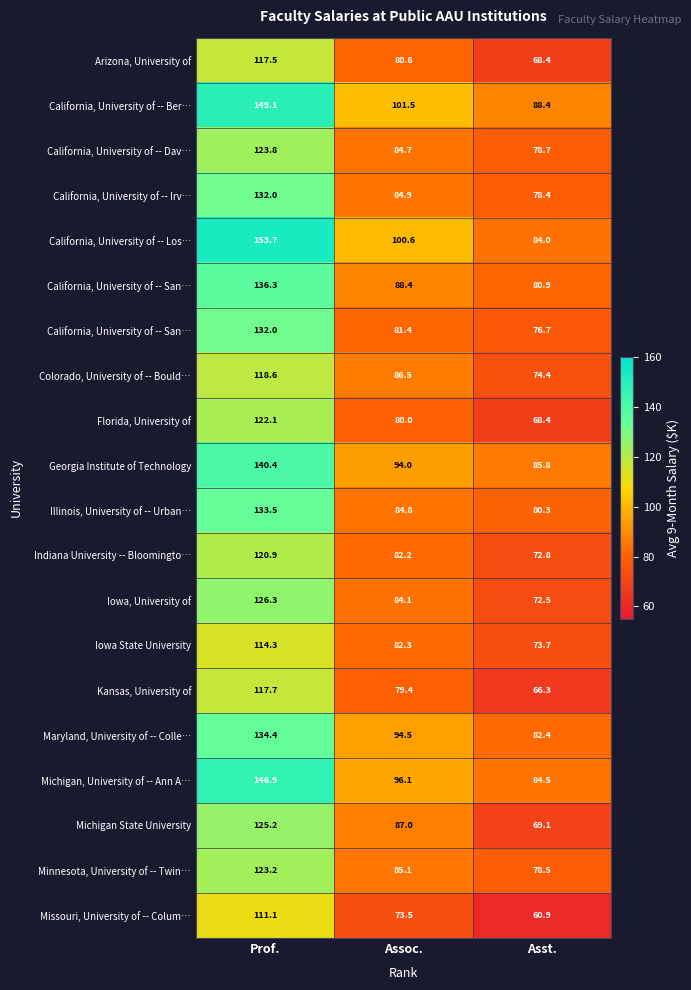

What is the spread (max minus min) of values at Prof.?

42.6